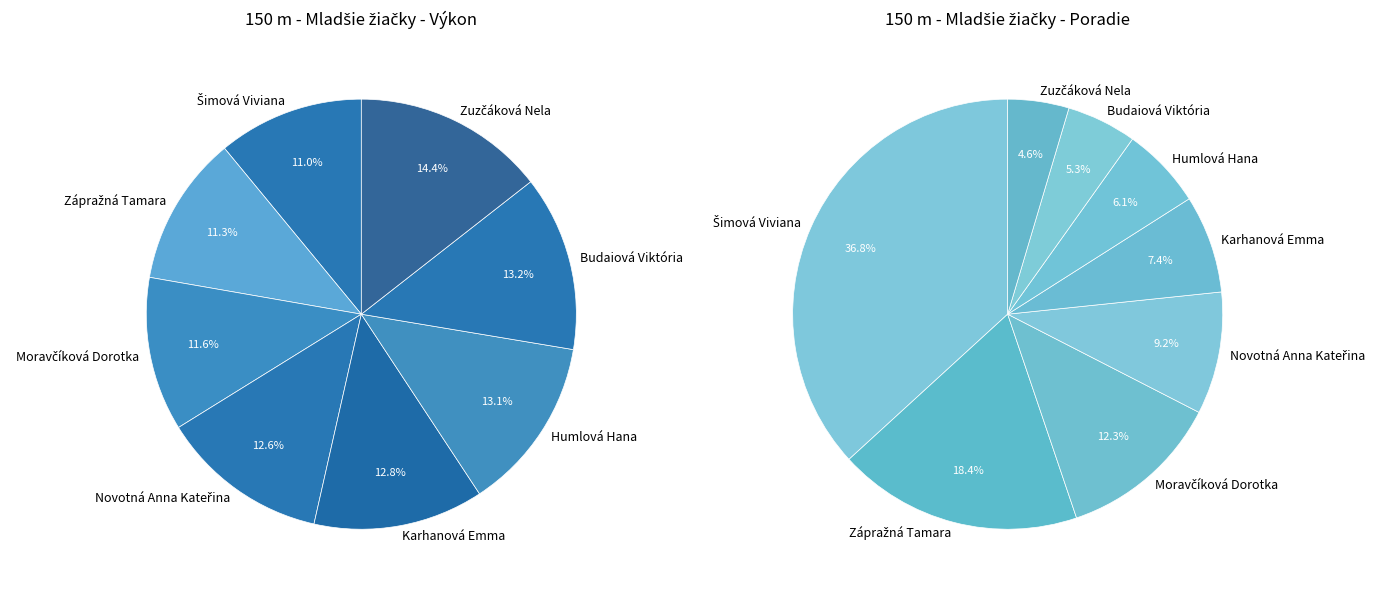

The Budaiová Viktória slice represents 25% of the pie. True or false?

False